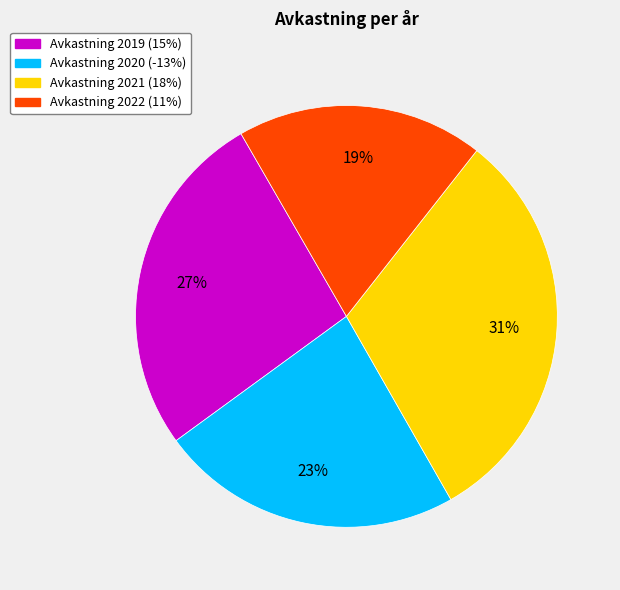

Does any single category account for the majority?

No